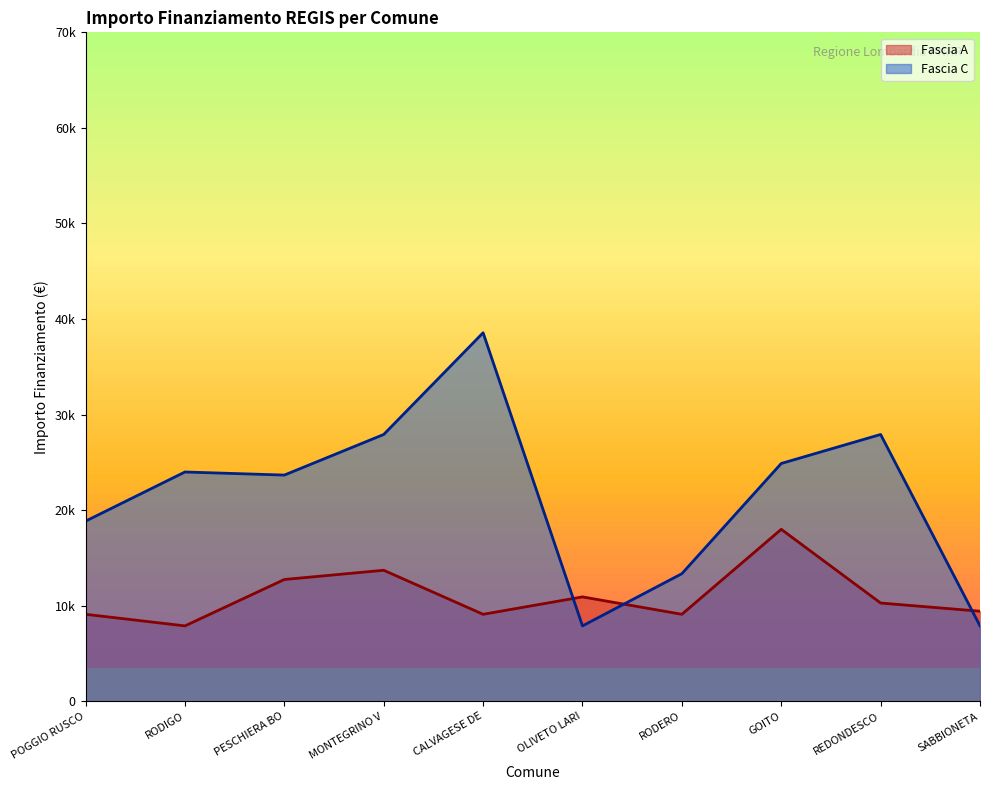

What is the average value of the Fascia A series?

11030